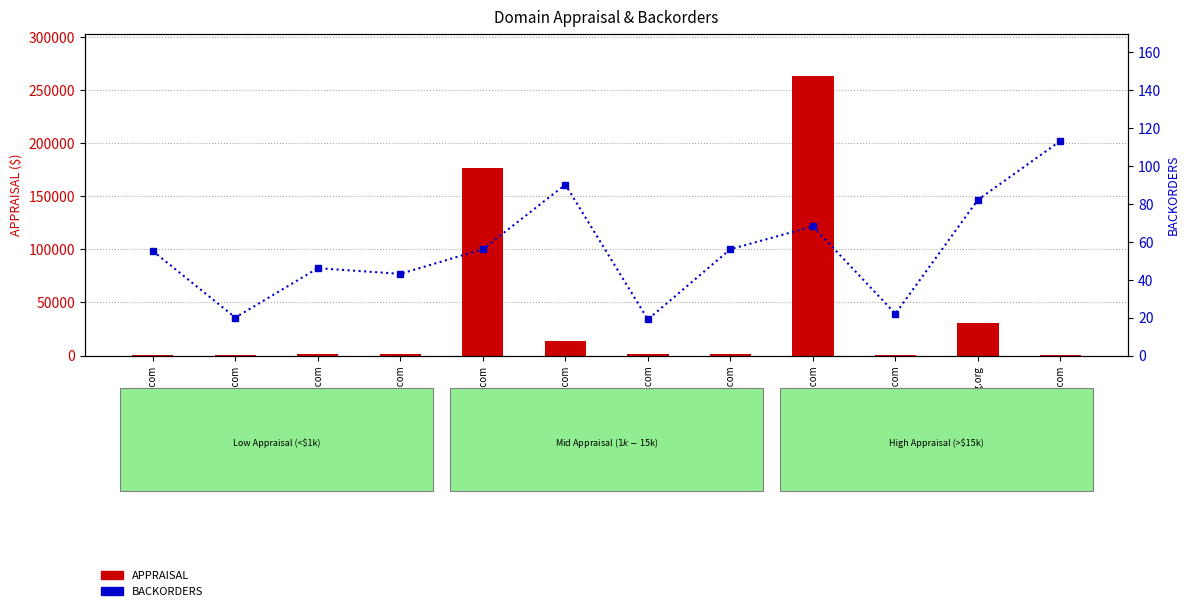

Which series has the largest total across all categories?

APPRAISAL